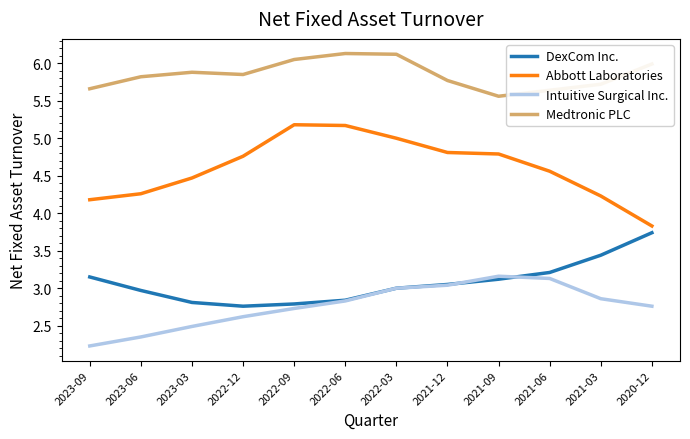

What are all the series names shown in the legend?

DexCom Inc., Abbott Laboratories, Intuitive Surgical Inc., Medtronic PLC